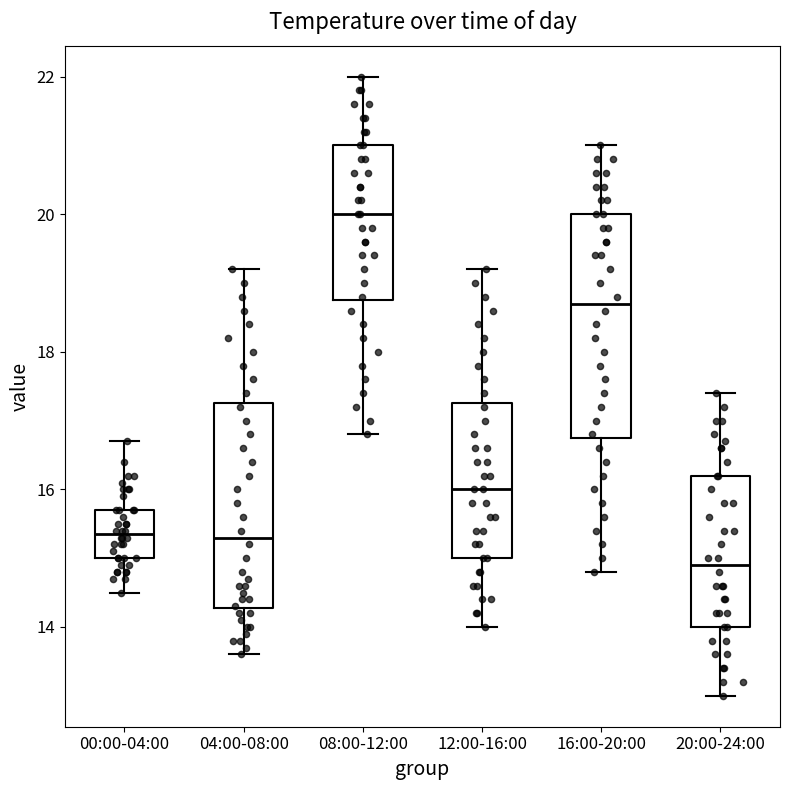

Which box is the tallest, from its lower edge to its upper edge?

16:00-20:00